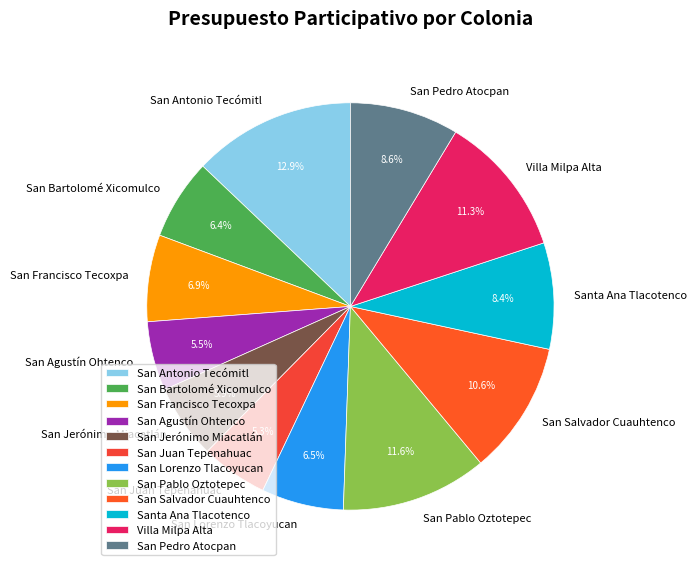

Is San Juan Tepenahuac the majority of the pie?

No